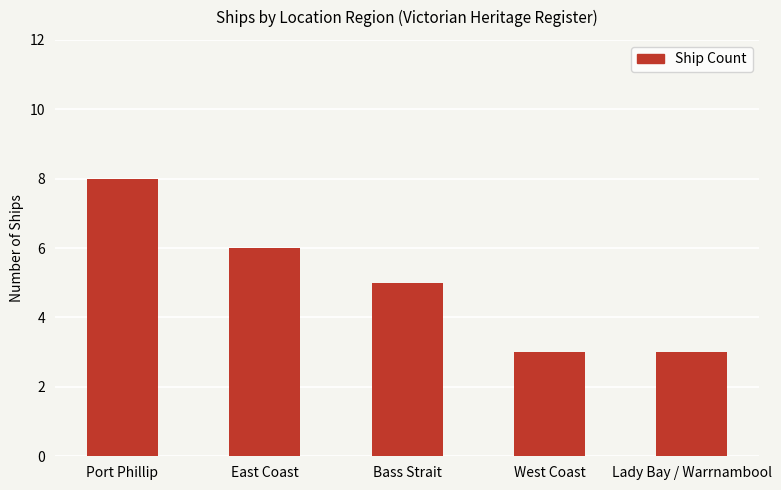

The value at East Coast is 10. True or false?

False